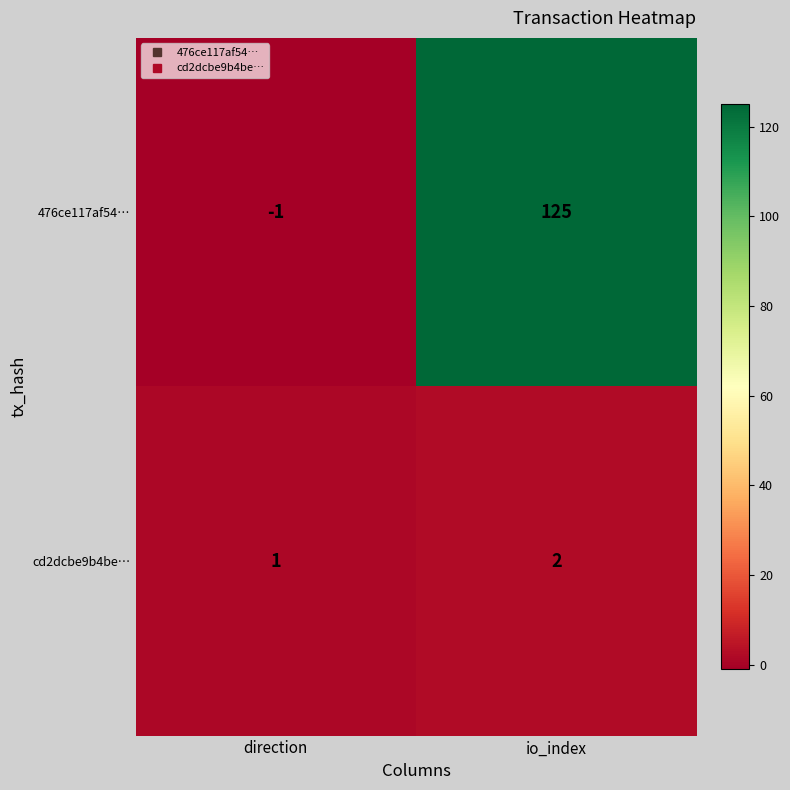

At which label is 476ce117af54… closest to 62?

direction